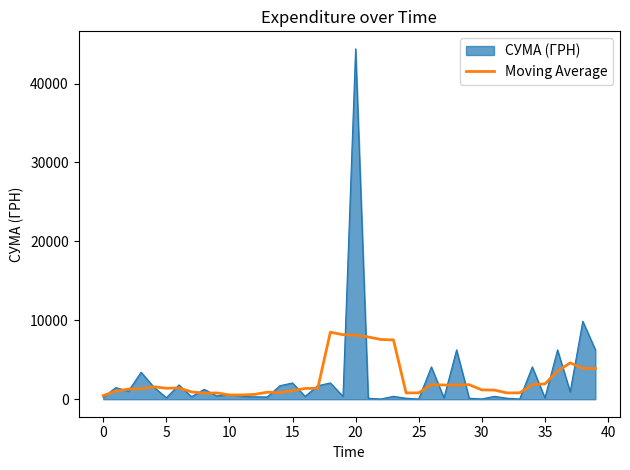

Rank the series by their maximum value, from highest to lowest.

СУМА (ГРН), Moving Average